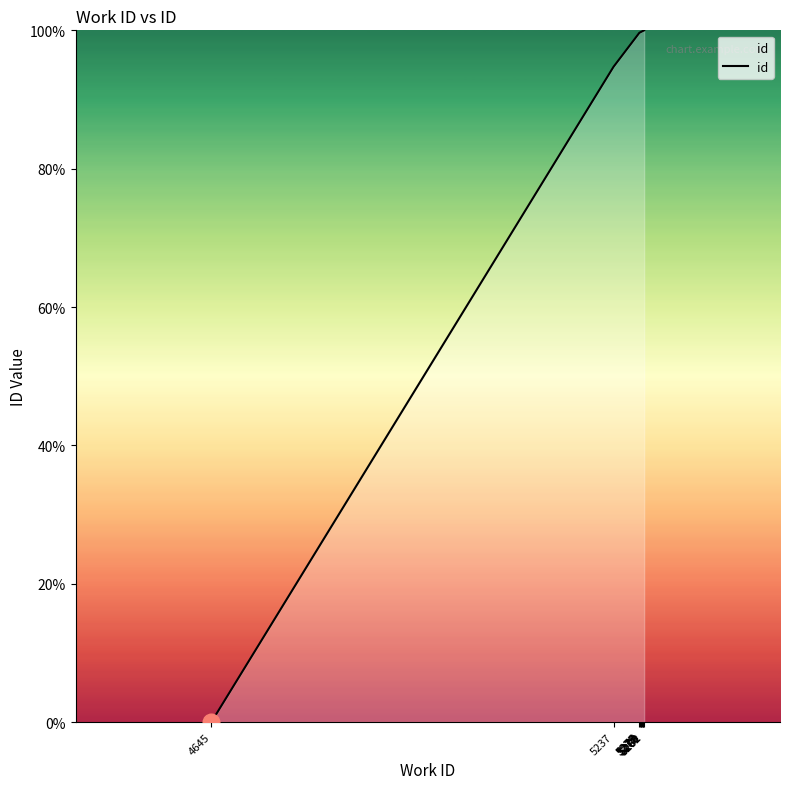

What is the maximum value shown in the chart?

100.0